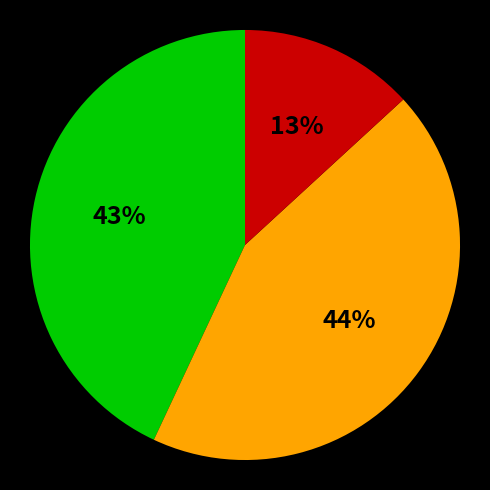

How many segments does this pie chart have?

3